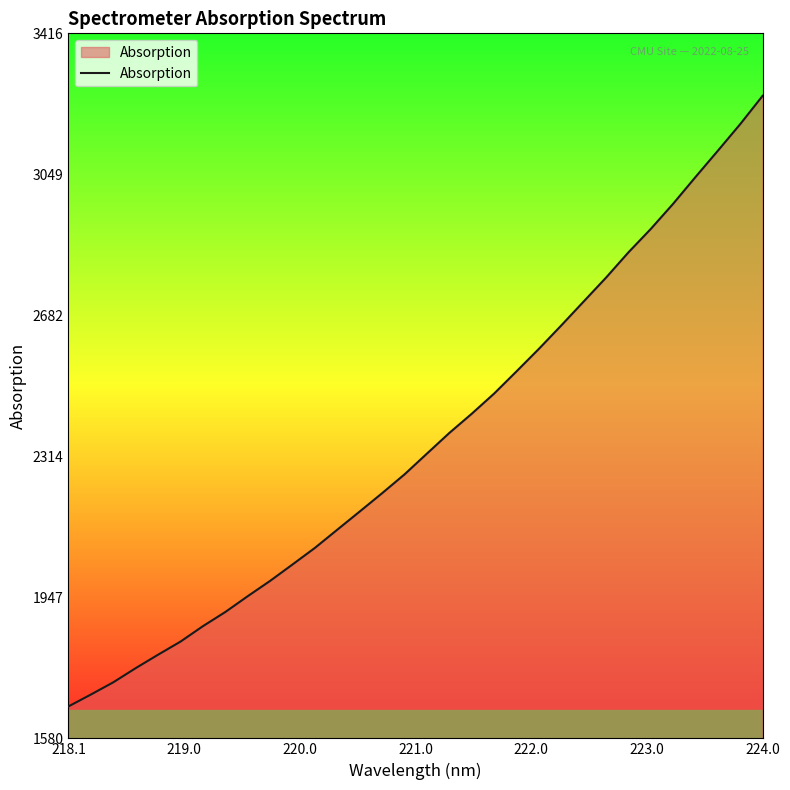

What is the minimum value shown in the chart?

1662.9